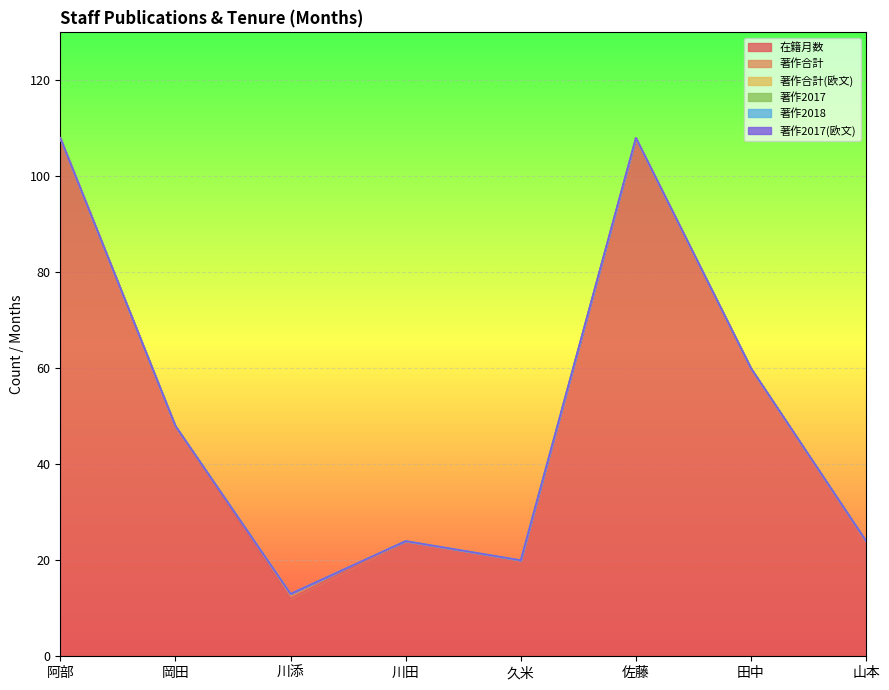

Reading left to right, what are all the values shown in this chart?

在籍月数: 108	48	12	24	20	108	60	24
著作合計: 0	0	1	0	0	0	0	0
著作合計(欧文): 0	0	0	0	0	0	0	0
著作2017: 0	0	0	0	0	0	0	0
著作2018: 0	0	0	0	0	0	0	0
著作2017(欧文): 0	0	0	0	0	0	0	0